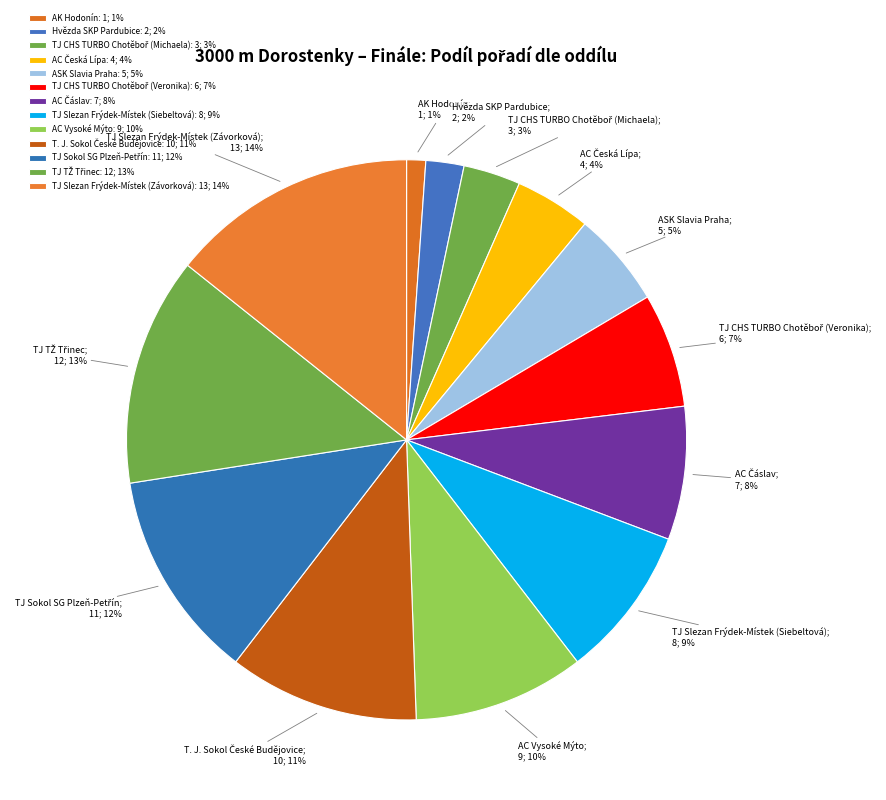

How many segments does this pie chart have?

13